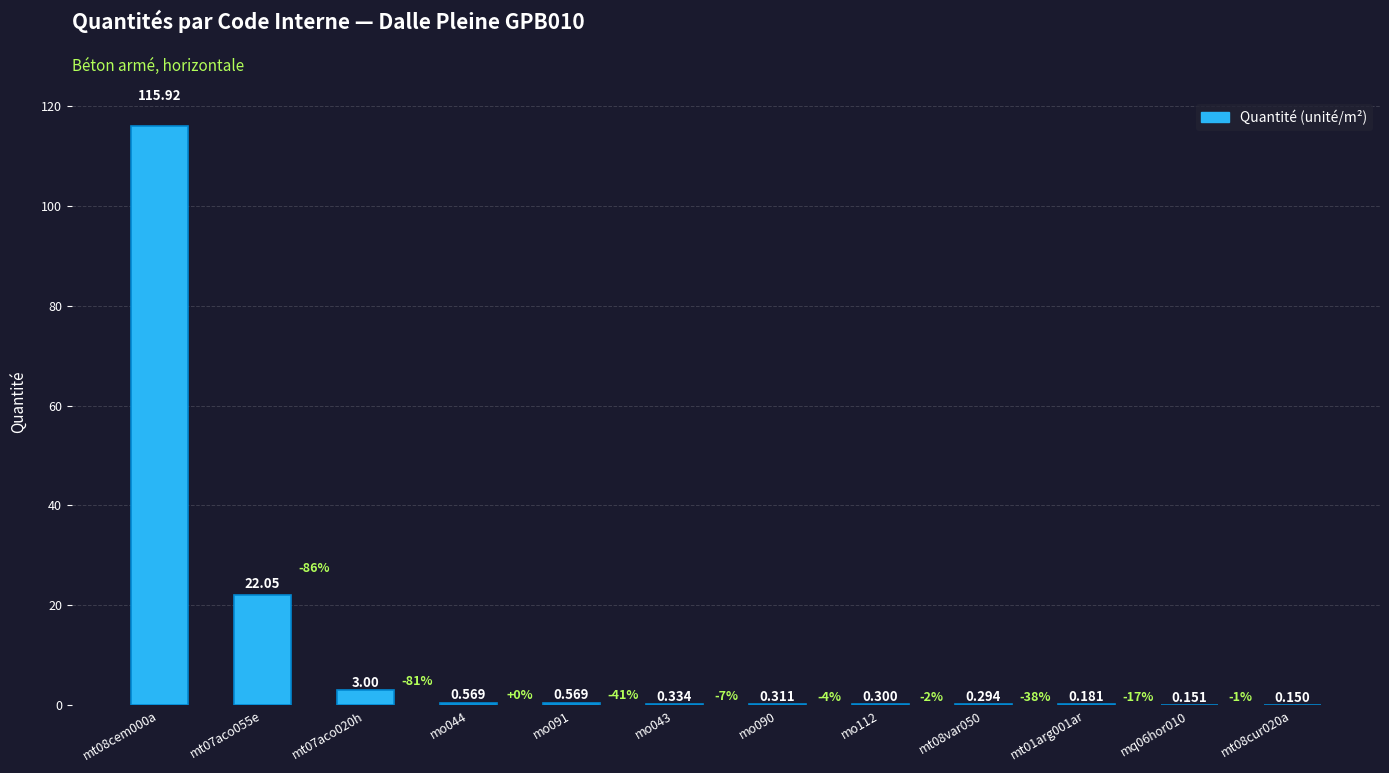

Rank the categories by value from highest to lowest.

mt08cem000a, mt07aco055e, mt07aco020h, mo044, mo091, mo043, mo090, mo112, mt08var050, mt01arg001ar, mq06hor010, mt08cur020a